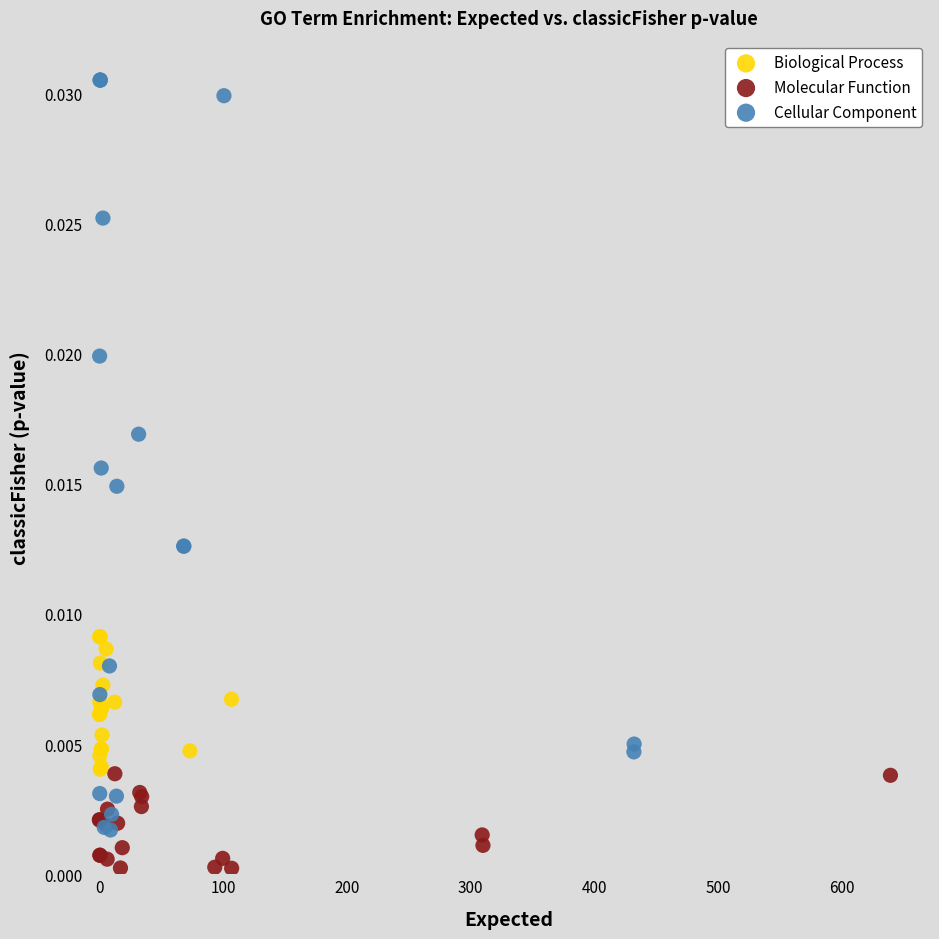

Which series contains the lowest Y value?

Molecular Function